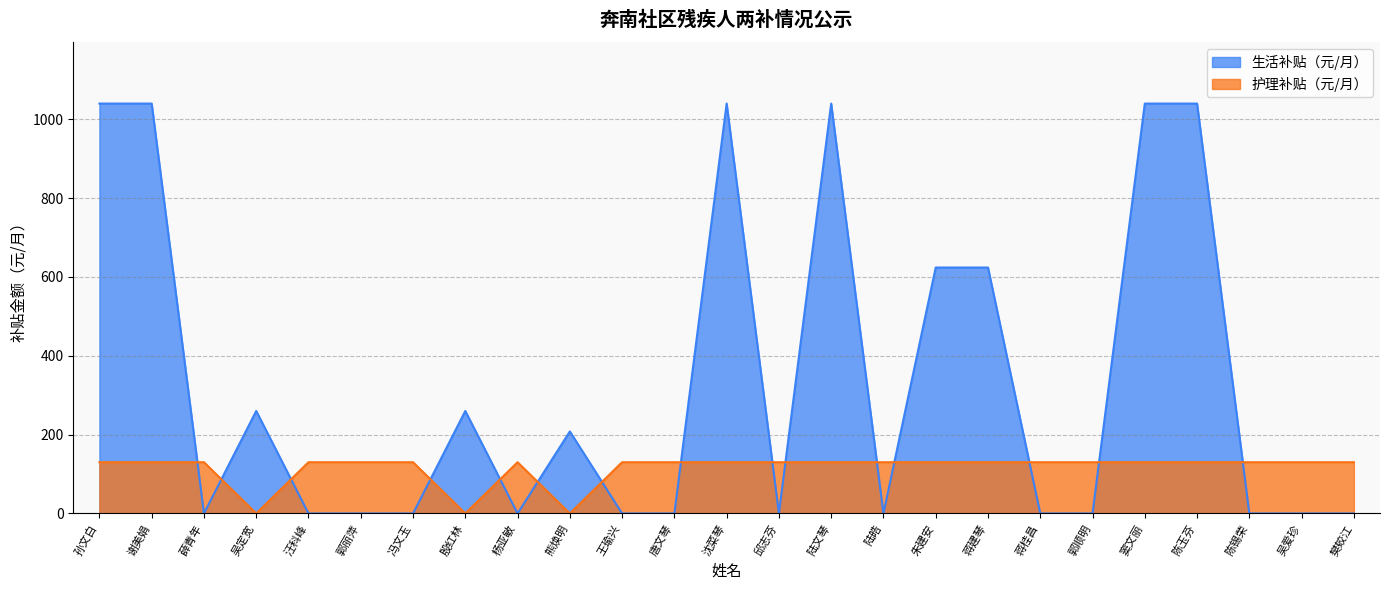

Which label corresponds to the smallest value in the chart?

薛青年